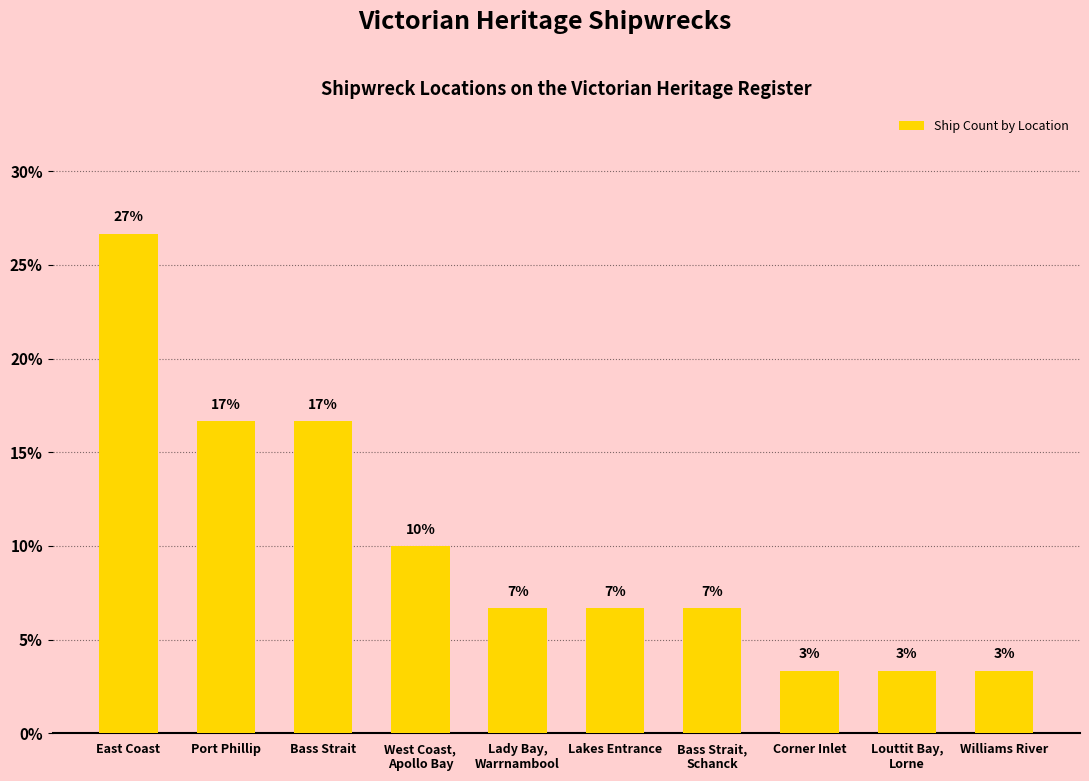

How many categories are shown in the chart?

10